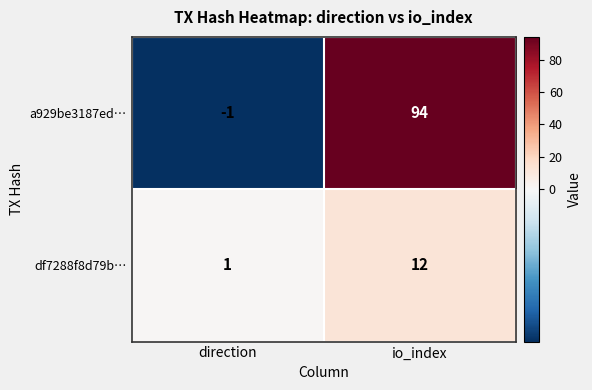

Between direction and io_index, which series saw the biggest shift?

a929be3187ed…